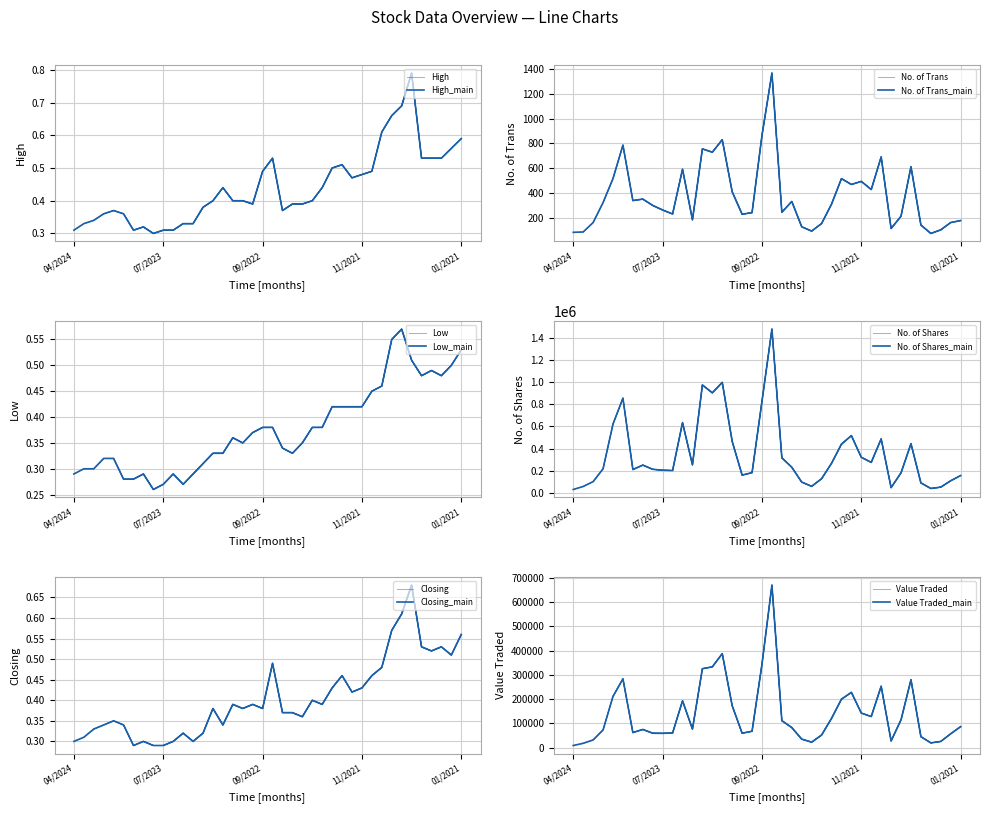

Is it true that Closing equals 0.3 at 01/2024?

True